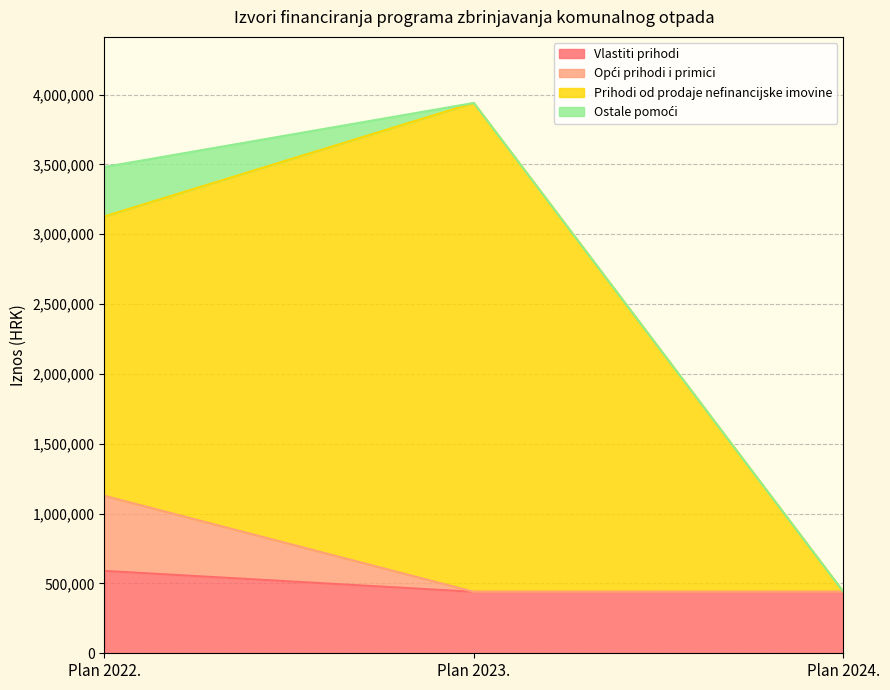

What is the average value of the Vlastiti prihodi series?

490000